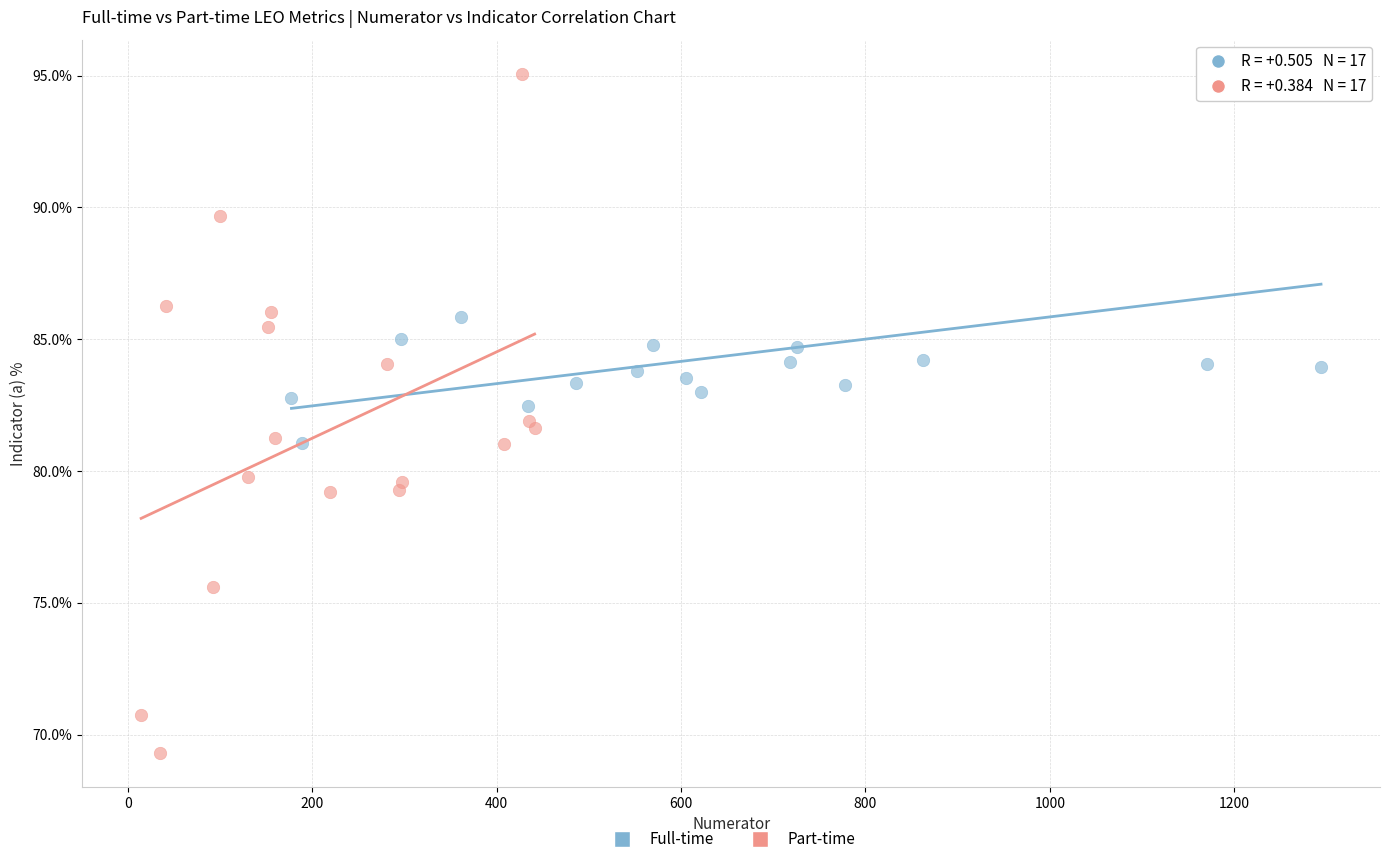

Which series has the widest spread of Y values?

Part-time